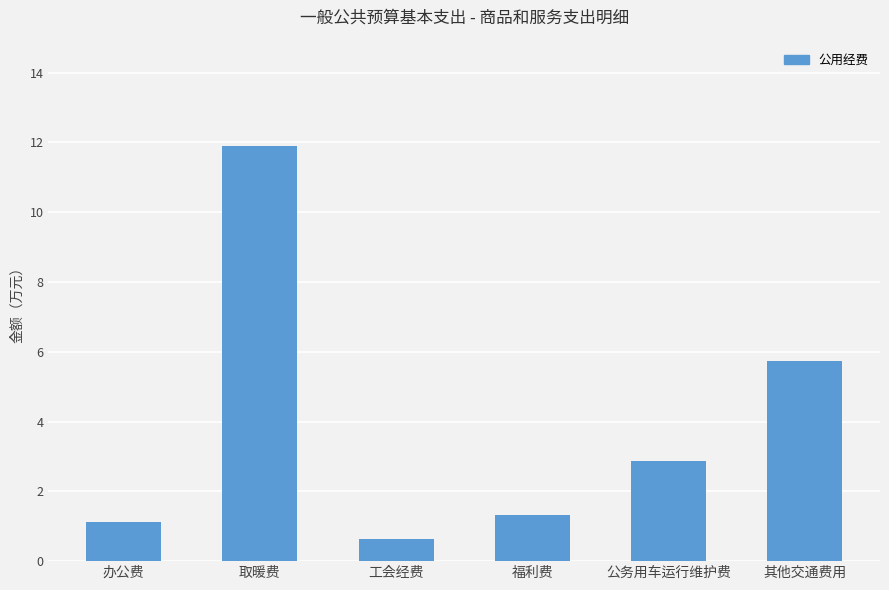

True or false: the data shows 2.9 at 公务用车运行维护费.

True